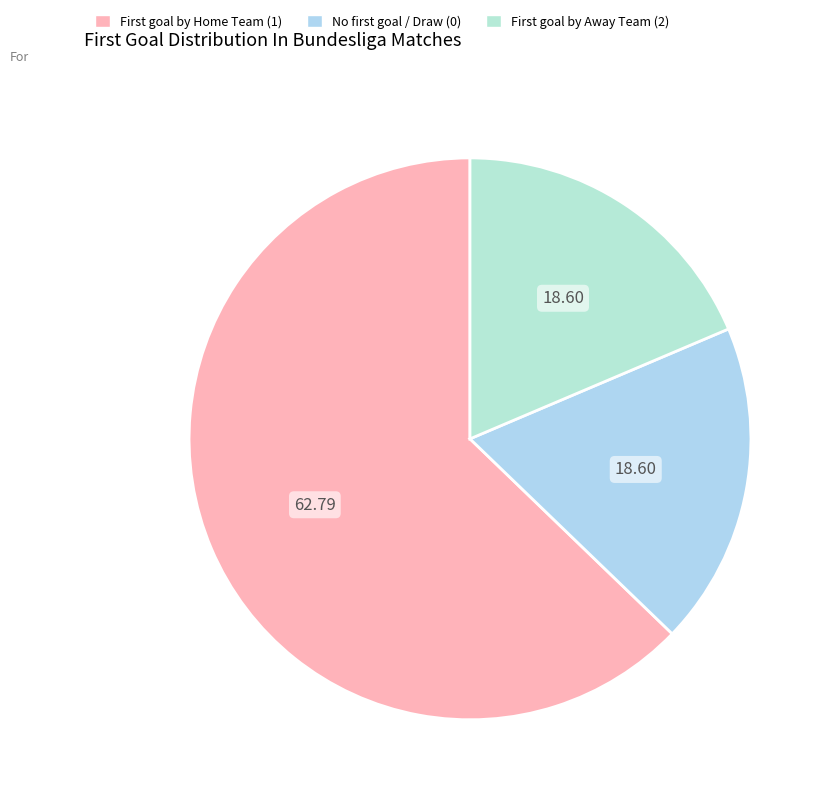

How many segments does this pie chart have?

3